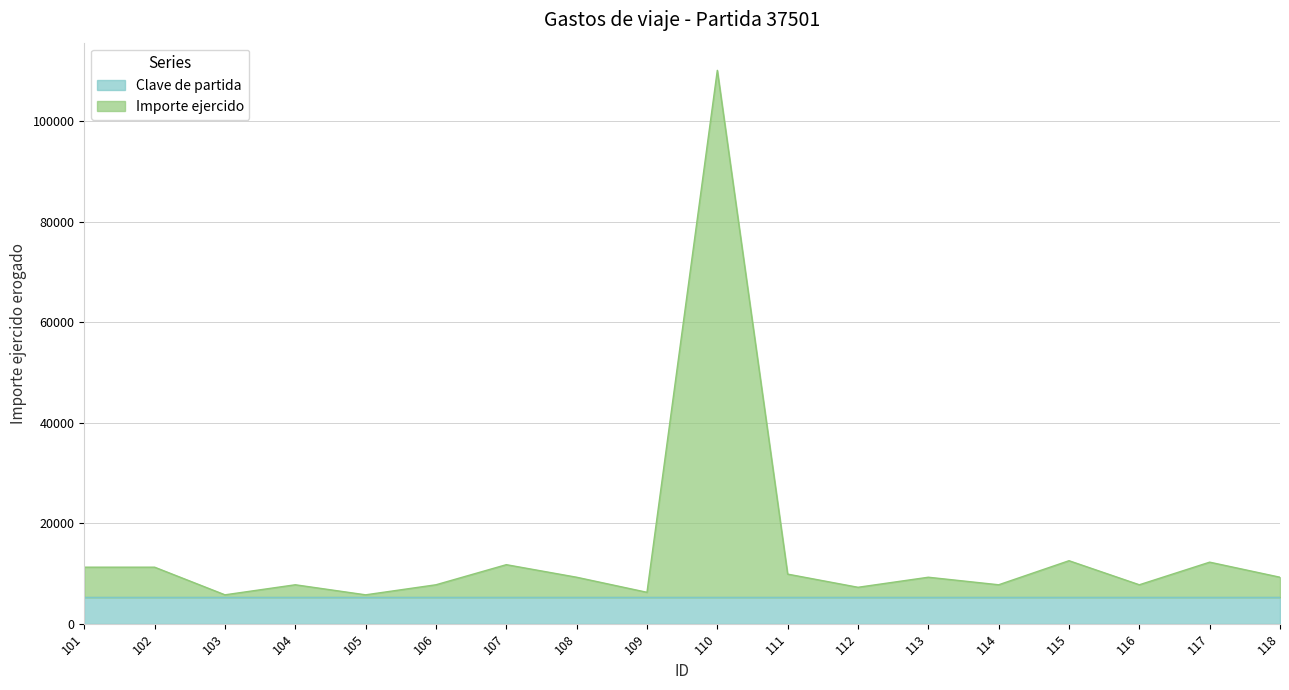

What is the value of the 16th point from the left?

7743.8